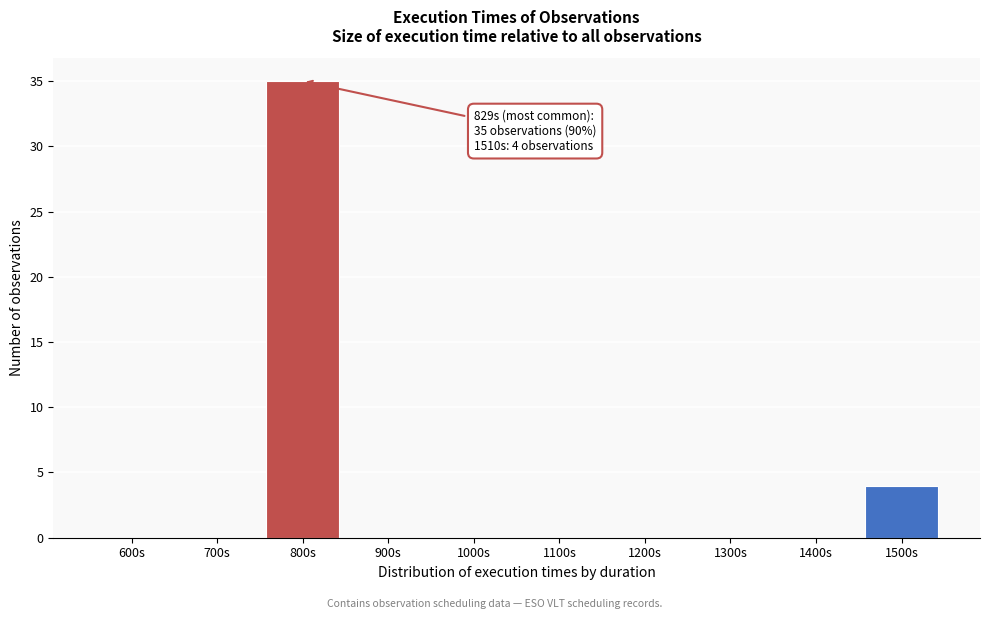

Reading left to right, extract all data points from this chart.

600s=0	700s=0	800s=35	900s=0	1000s=0	1100s=0	1200s=0	1300s=0	1400s=0	1500s=4